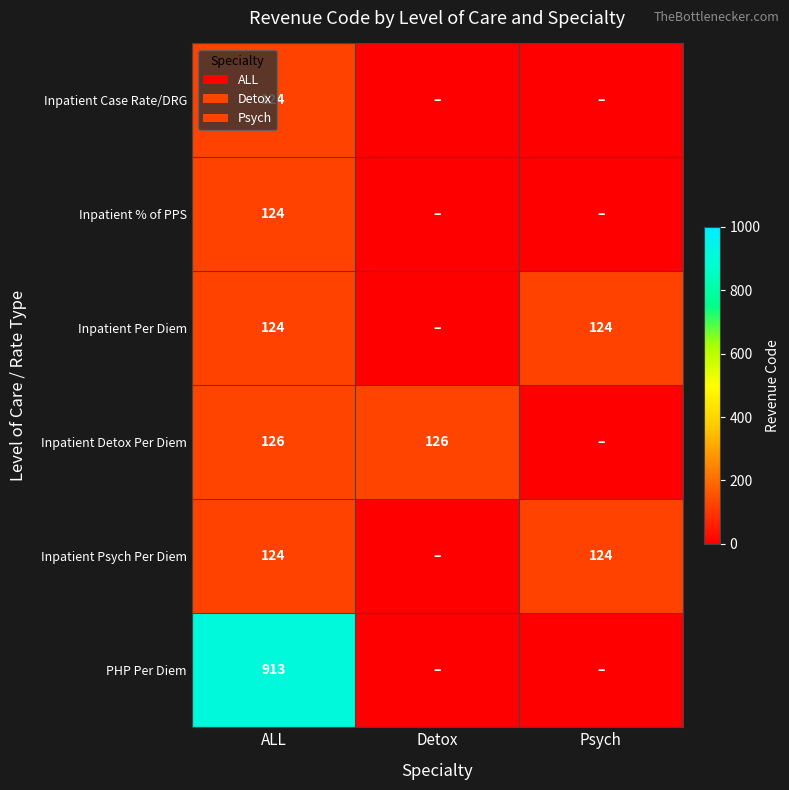

What is the sum of the Inpatient Per Diem values at ALL and Psych?

248